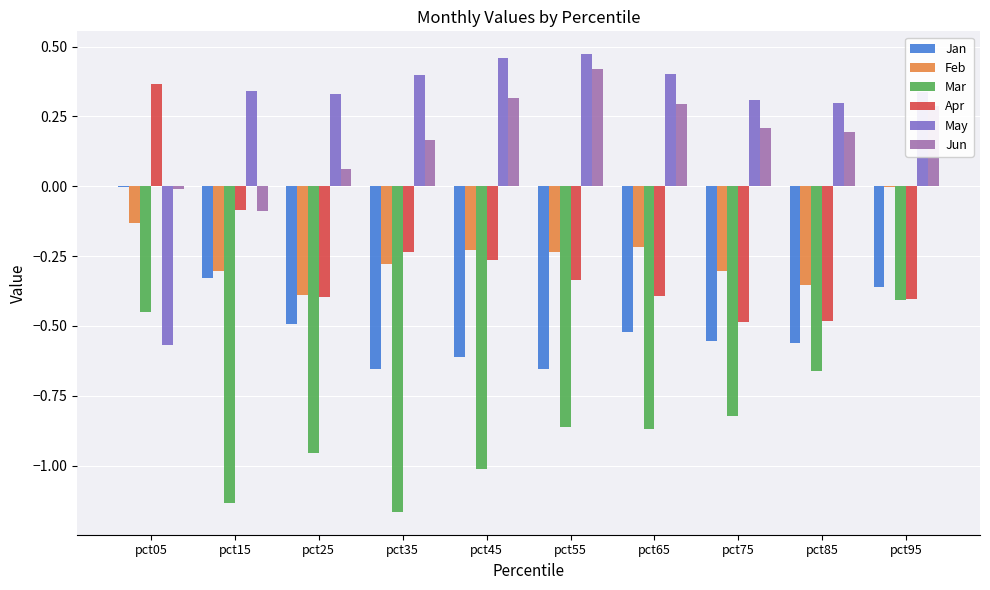

Is the value of Apr at pct05 greater than the value of Mar at pct45?

Yes